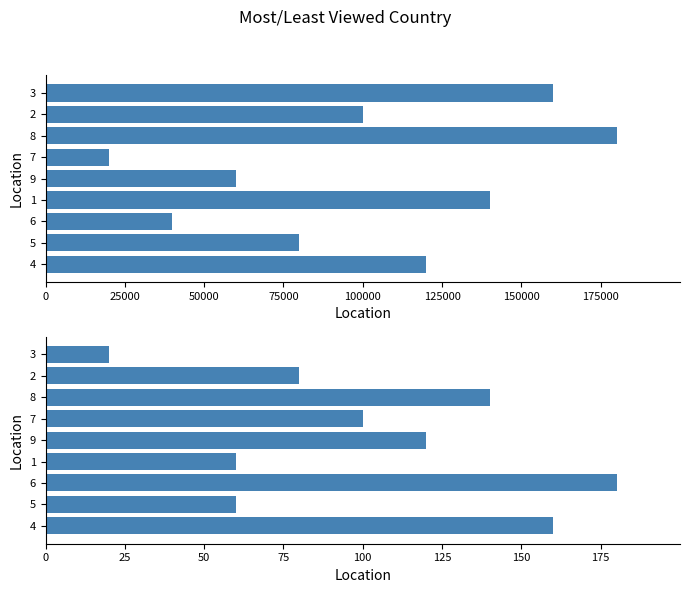

Are the bars grouped side by side (vs. stacked)?

Yes